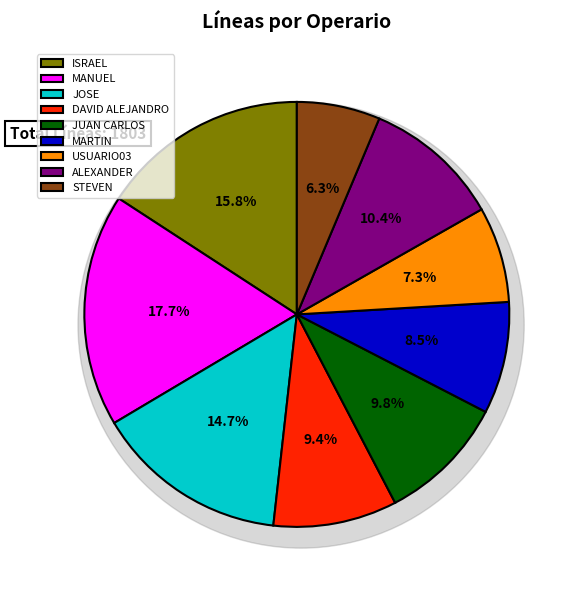

To the nearest percent, what portion does ISRAEL represent?

16%